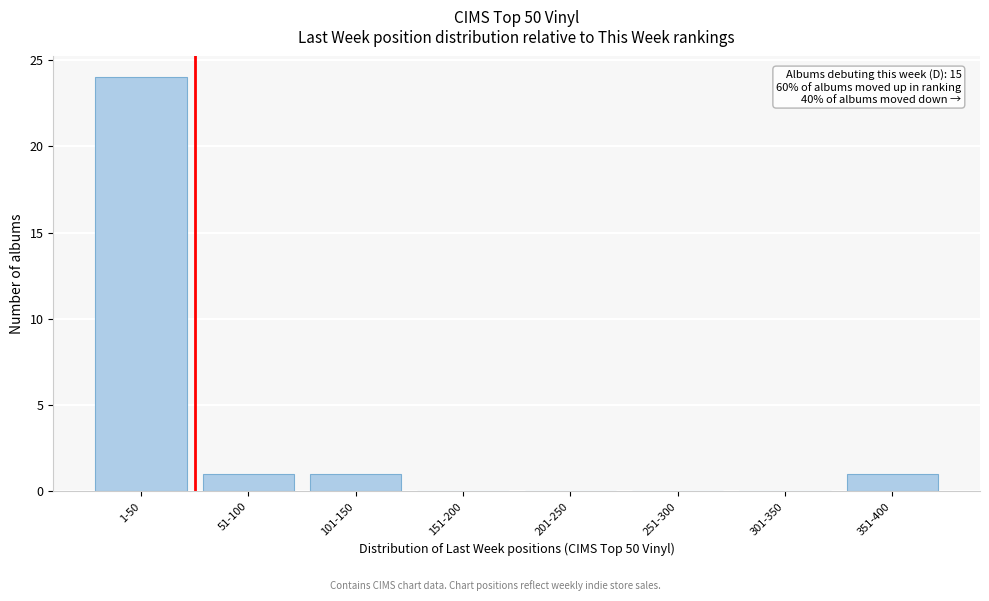

Reading left to right, what are all the values shown in this chart?

1-50=24	51-100=1	101-150=1	151-200=0	201-250=0	251-300=0	301-350=0	351-400=1